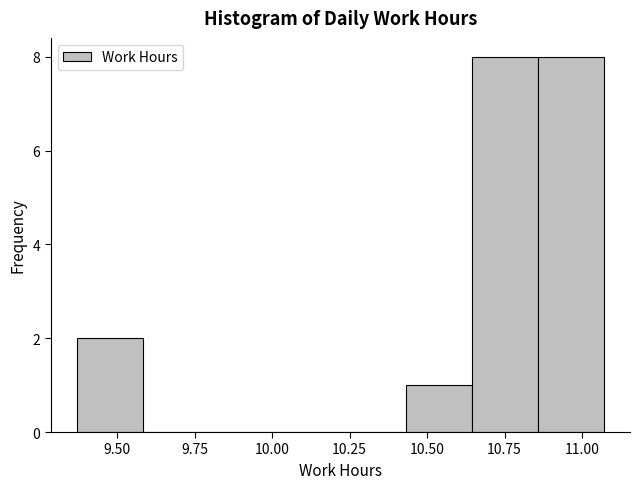

Reading left to right, list every bar in this chart as the range it spans on the x-axis followed by its height. Neither the bar edges nor the heights are printed on the chart, so give them approximately, as read against the axes.

9.35 to 9.60: 2
9.60 to 9.80: 0
9.80 to 10.00: 0
10.00 to 10.20: 0
10.20 to 10.45: 0
10.45 to 10.65: 1
10.65 to 10.85: 8
10.85 to 11.05: 8